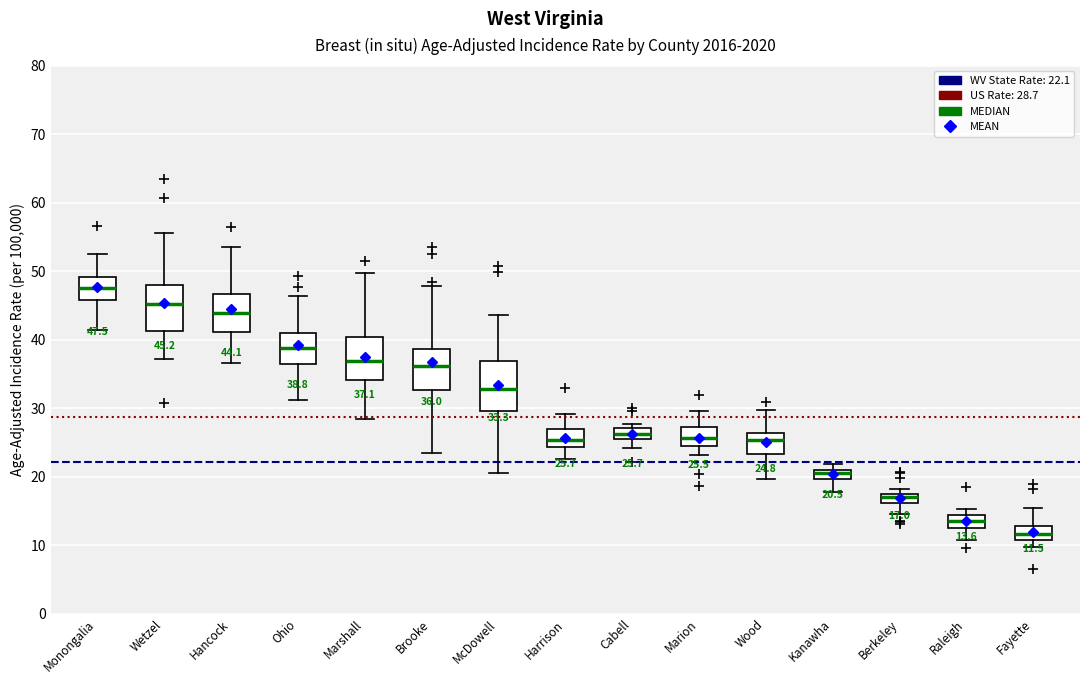

Which box has the lowest median line?

Fayette